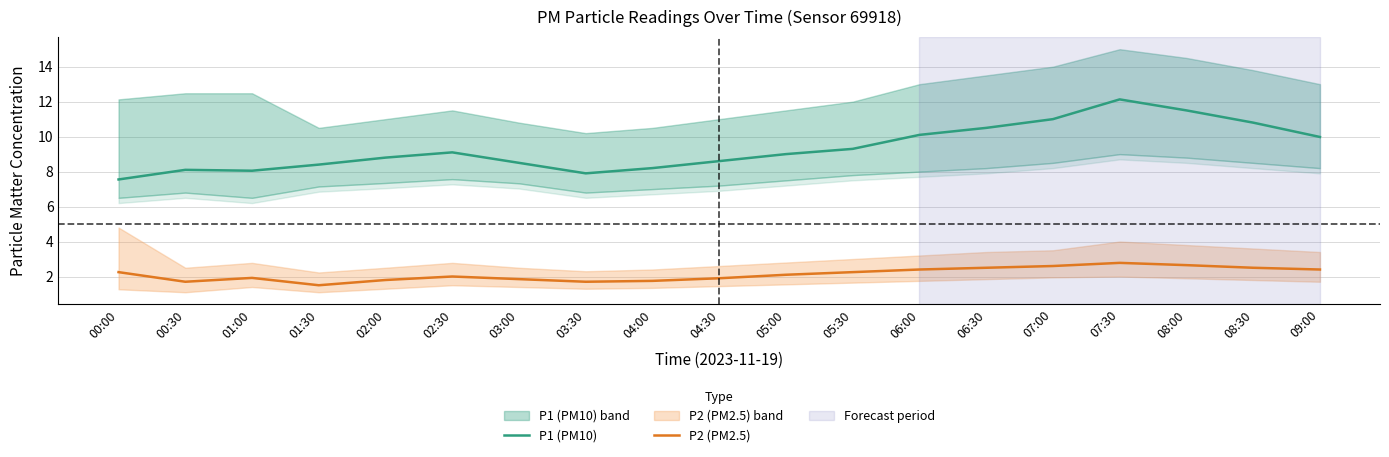

Rank the series by their maximum value, from highest to lowest.

P1 (PM10), P2 (PM2.5)